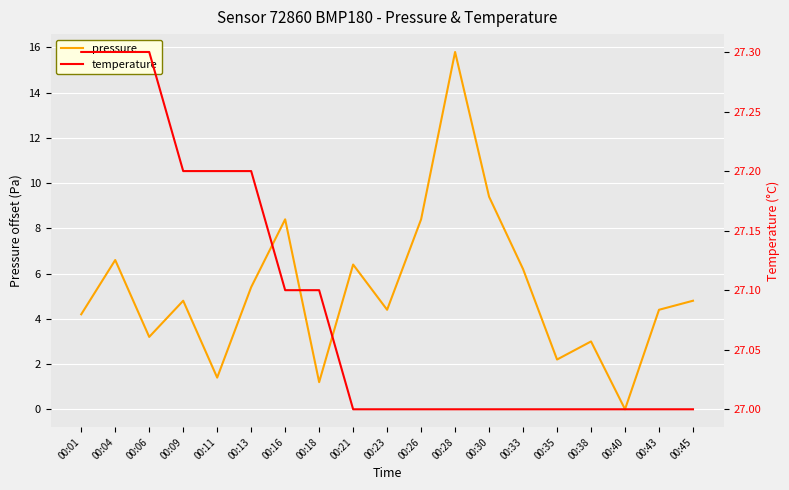

At which label does temperature reach its peak?

00:01